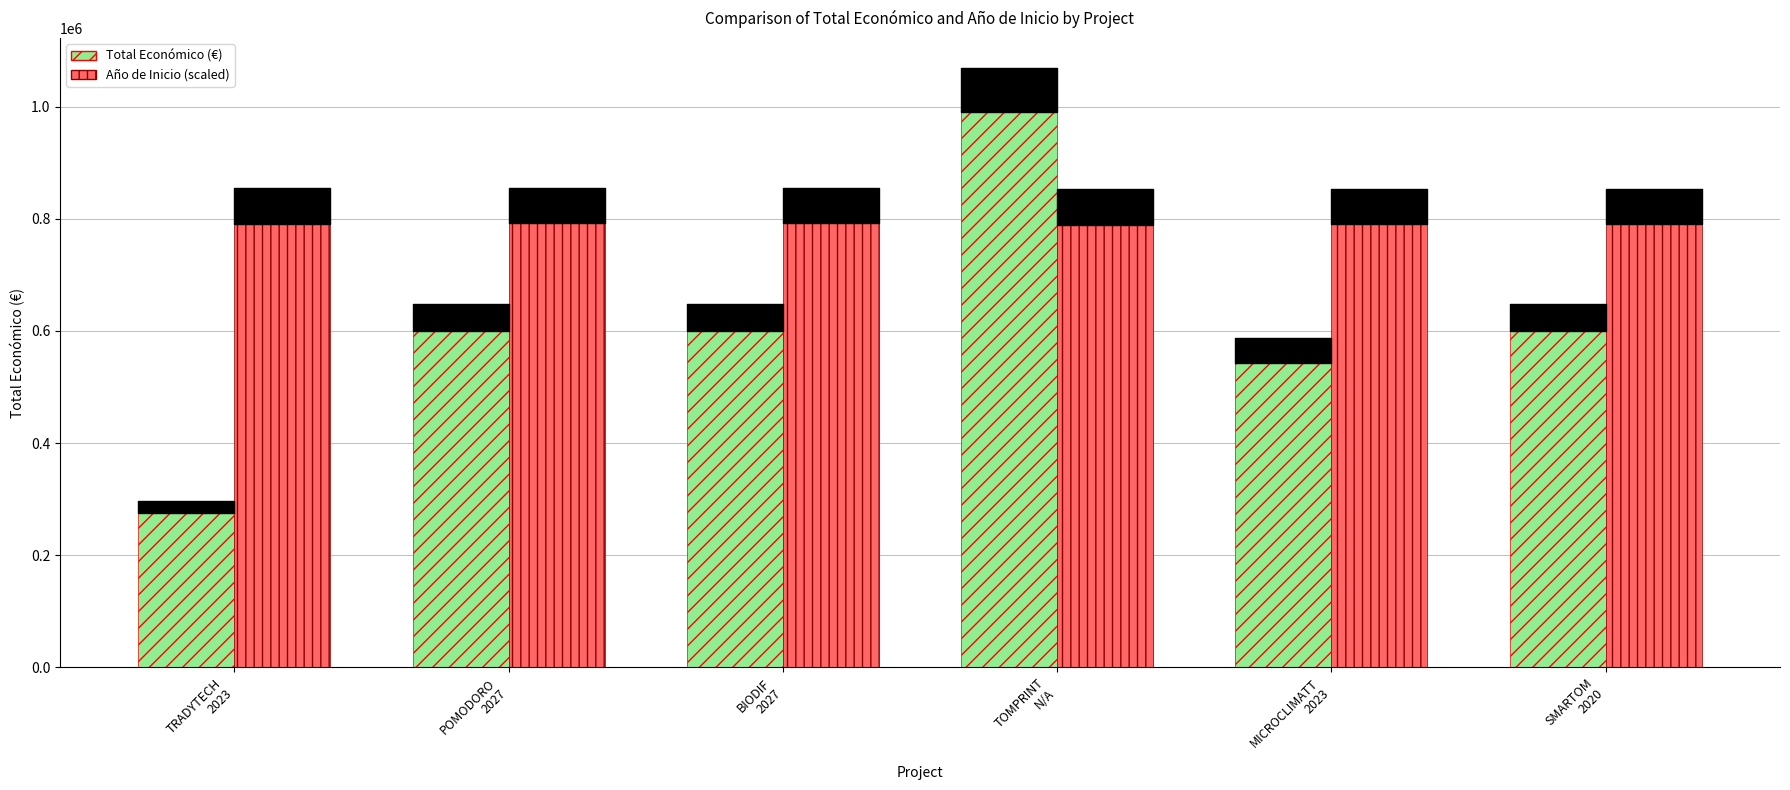

What is the difference between the Año de Inicio (scaled) values at TRADYTECH
2023 and BIODIF
2027?

782.6